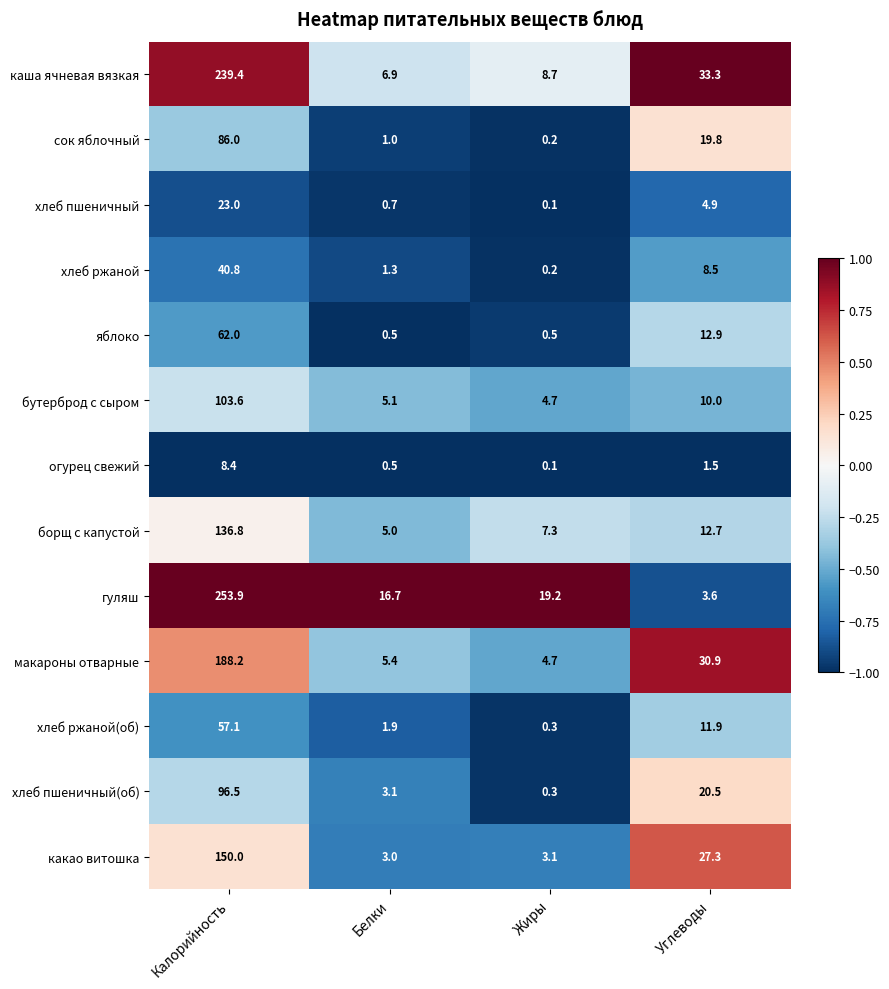

At how many categories does at least one series exceed 0?

4